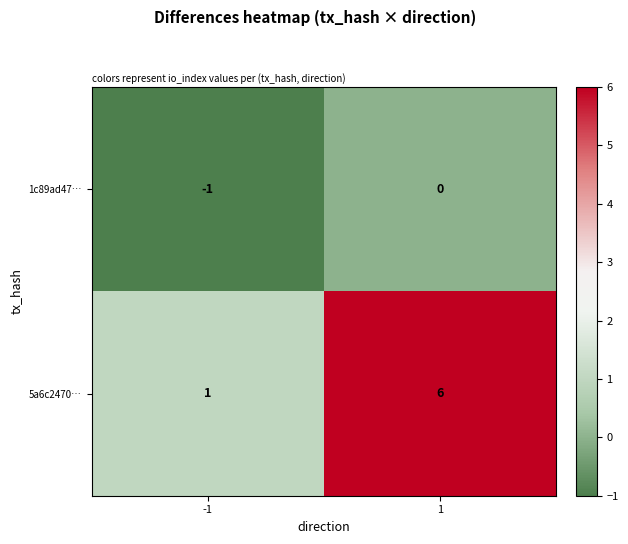

What is the difference between the 5a6c2470… values at 1 and -1?

5